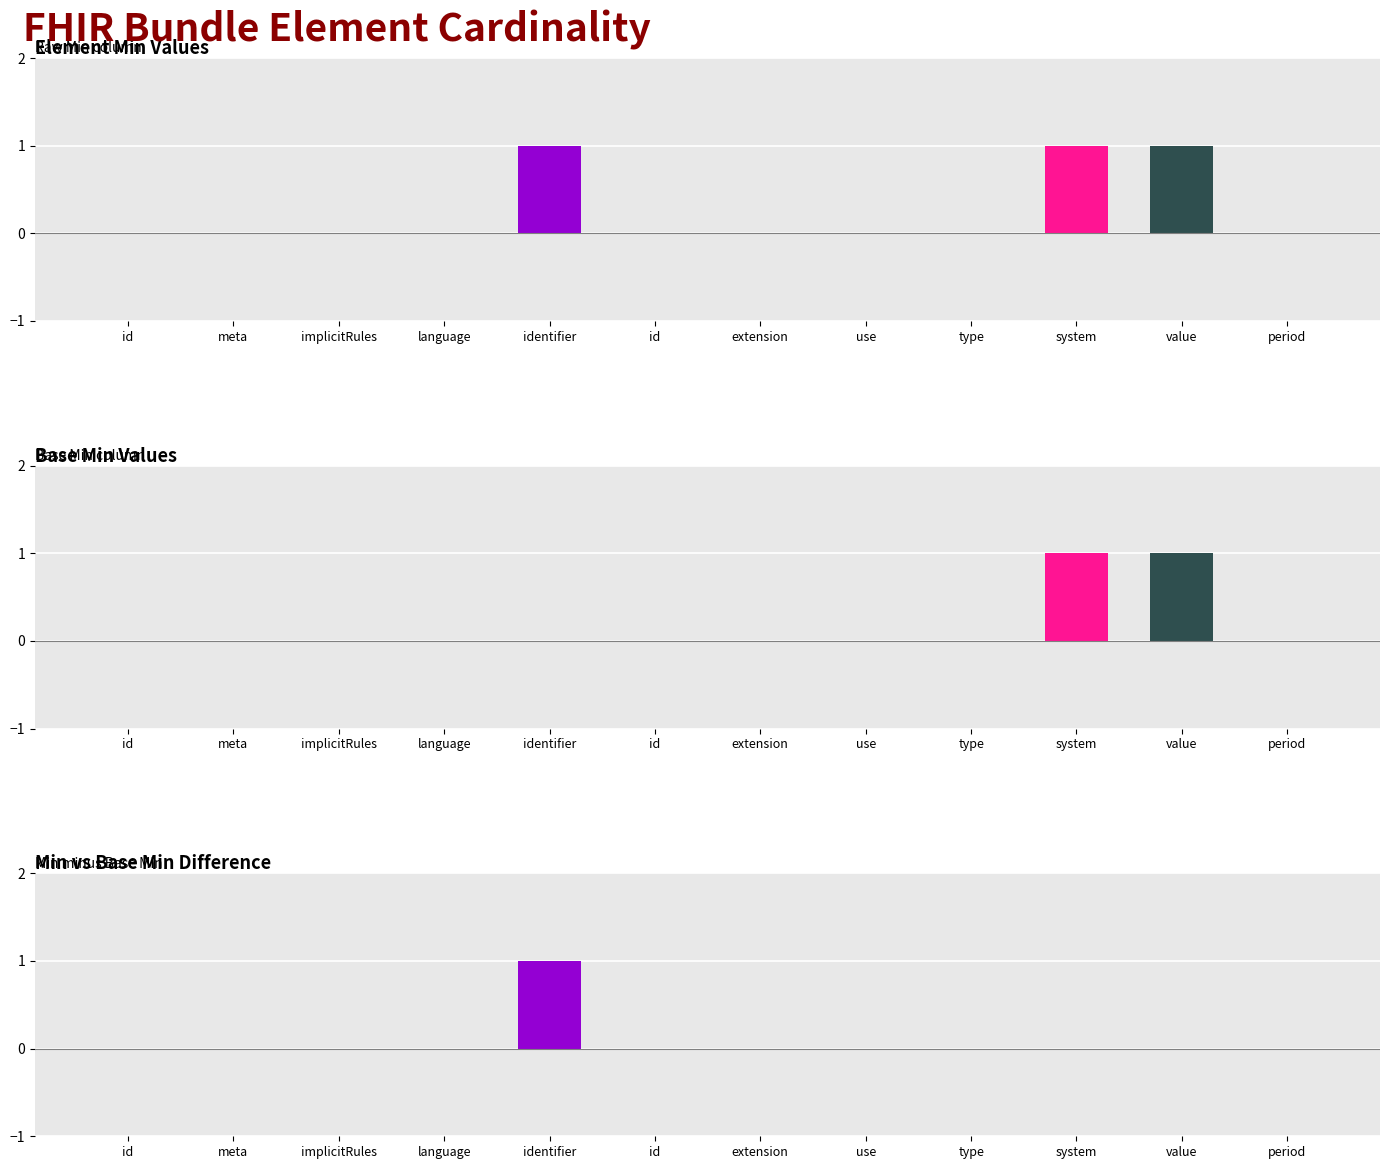

True or false: Min vs Base Min Difference has a value of 2 at identifier.

False